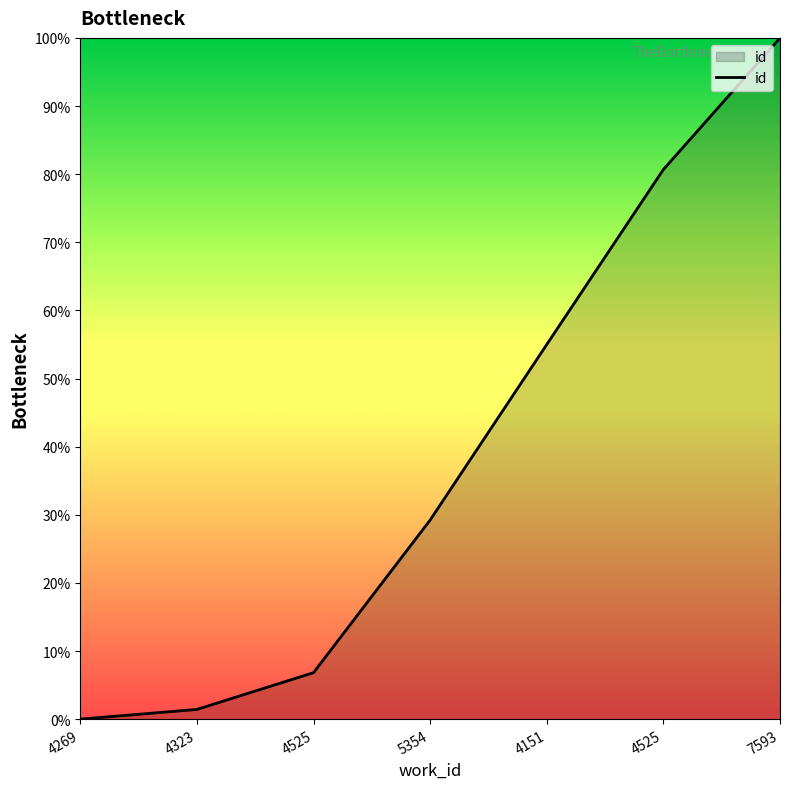

How many lines are shown in the chart?

1